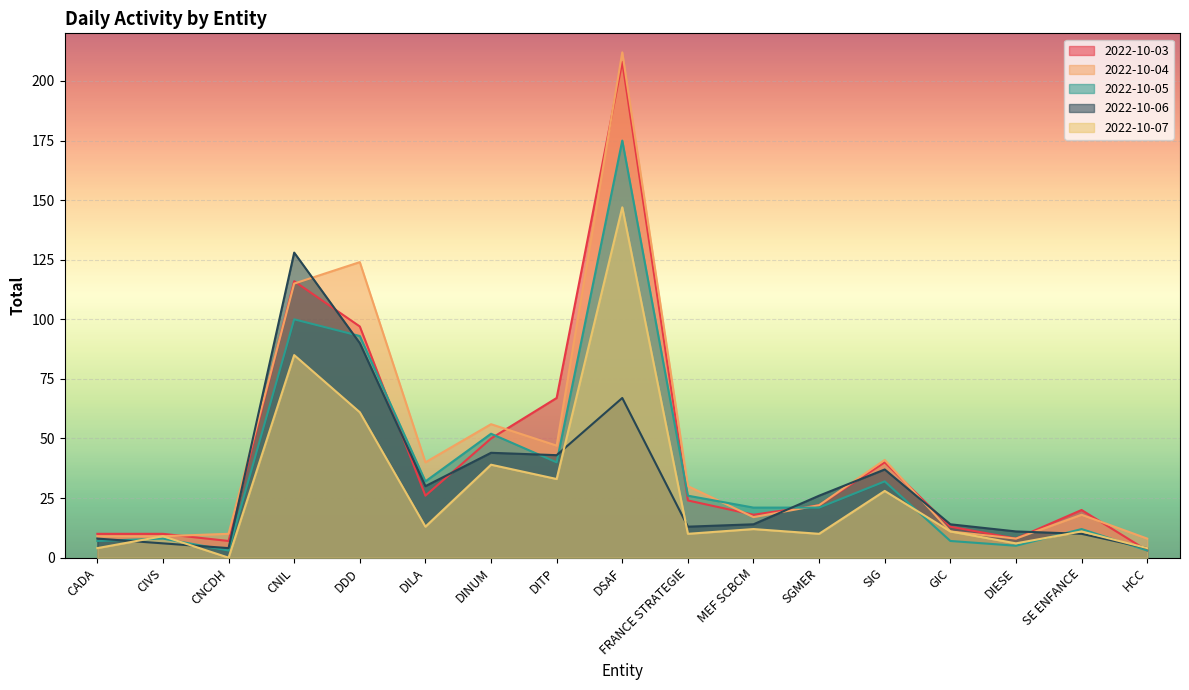

True or false: 2022-10-03 and 2022-10-06 cross at least once.

True